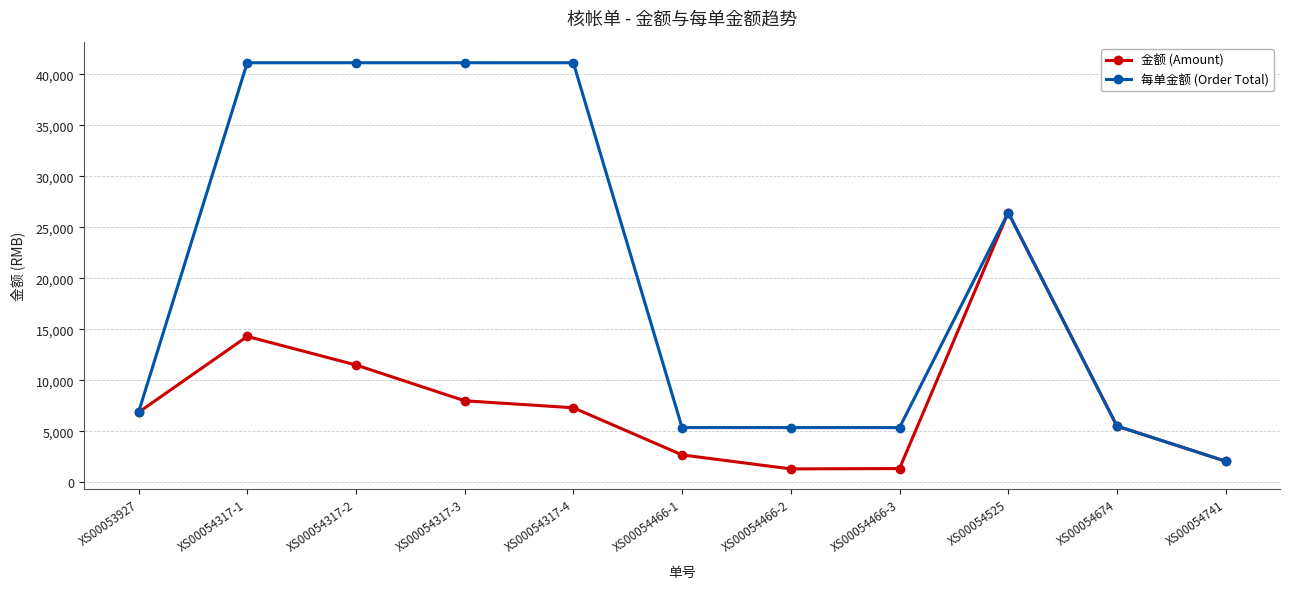

Rank the series by their maximum value, from highest to lowest.

每单金额 (Order Total), 金额 (Amount)